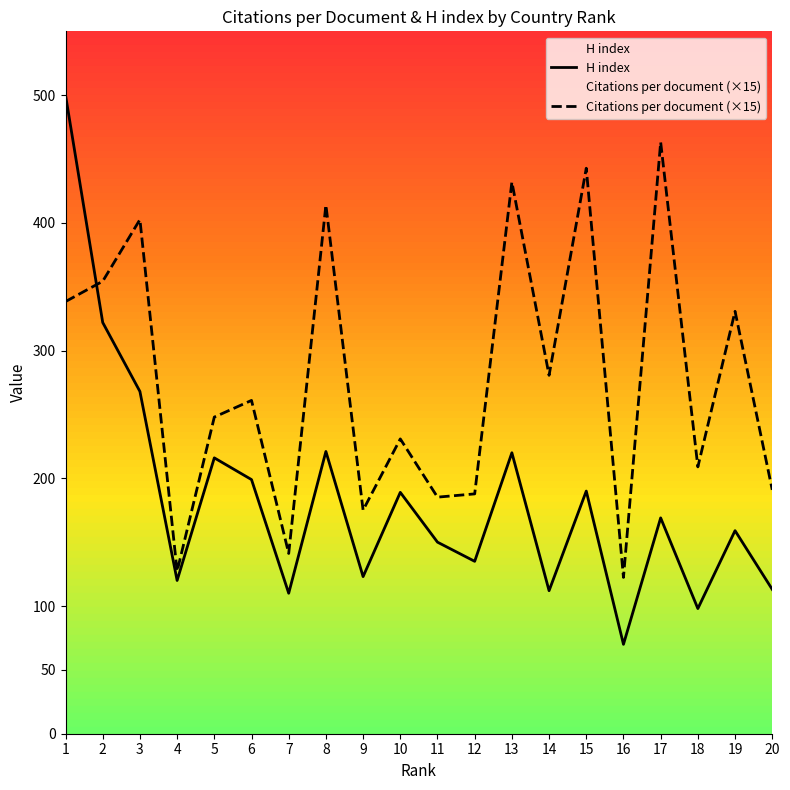

Is the value of H index at 2 greater than the value of Citations per document (×15) at 20?

Yes